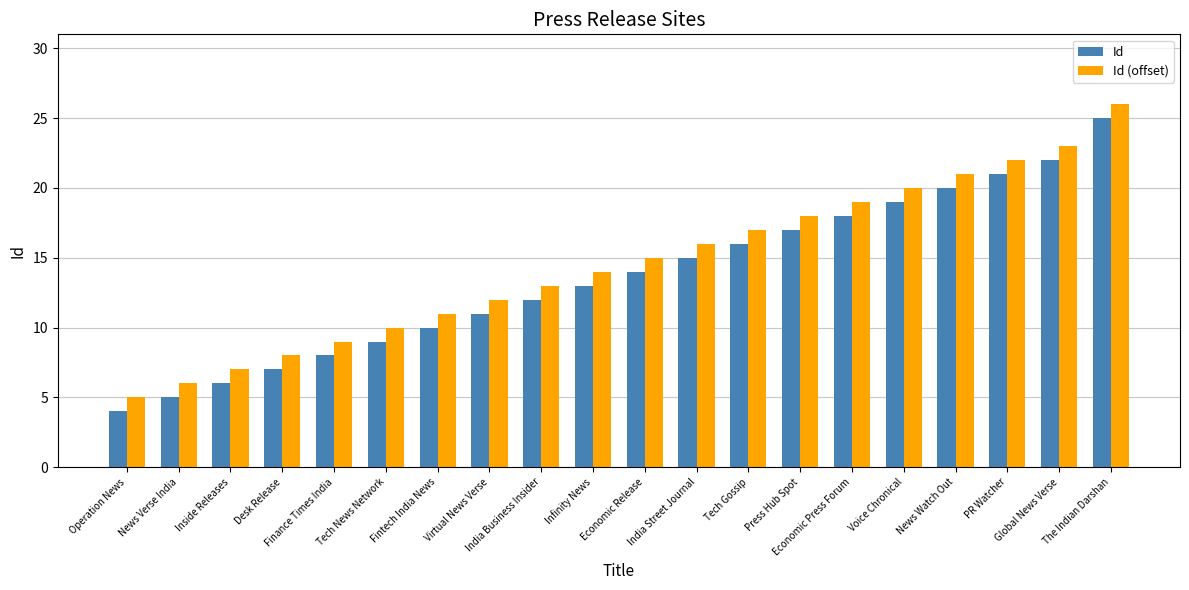

Are the bars horizontal?

No